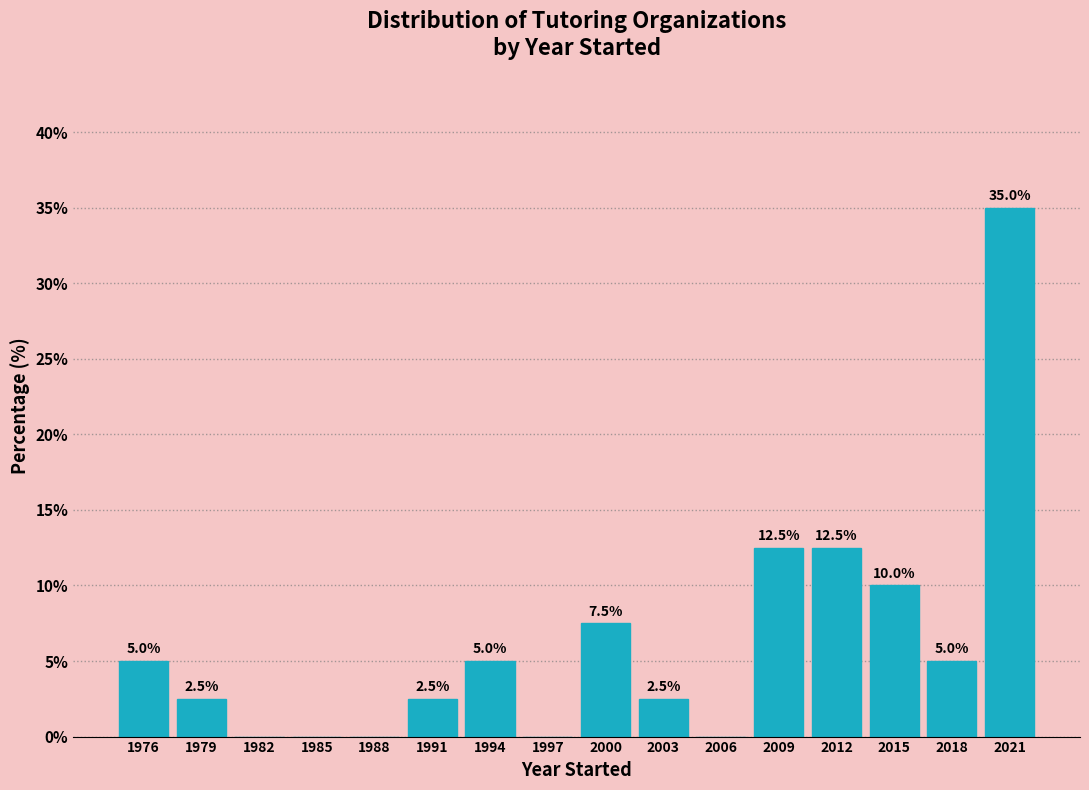

Which range on the x-axis has the tallest bar?

2020 to 2023